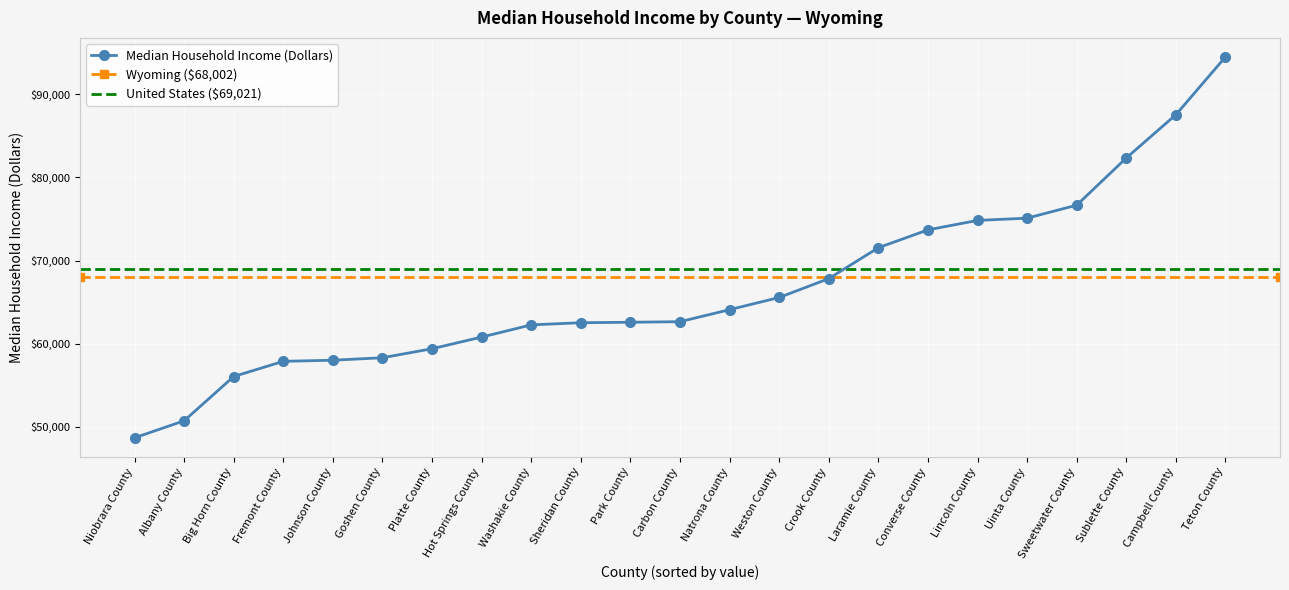

Is it true that the value at Sheridan County is 62531?

True